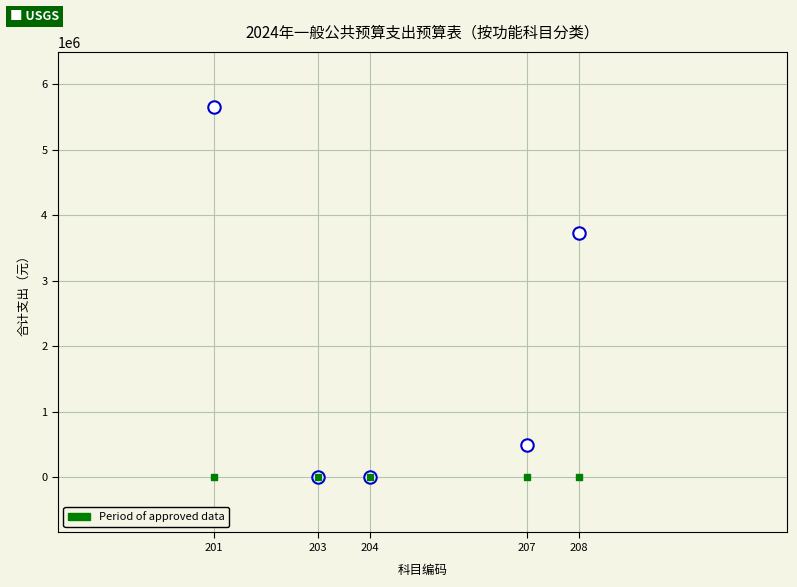

Across all series, what Y value is closest to 2826939?

3727741.5